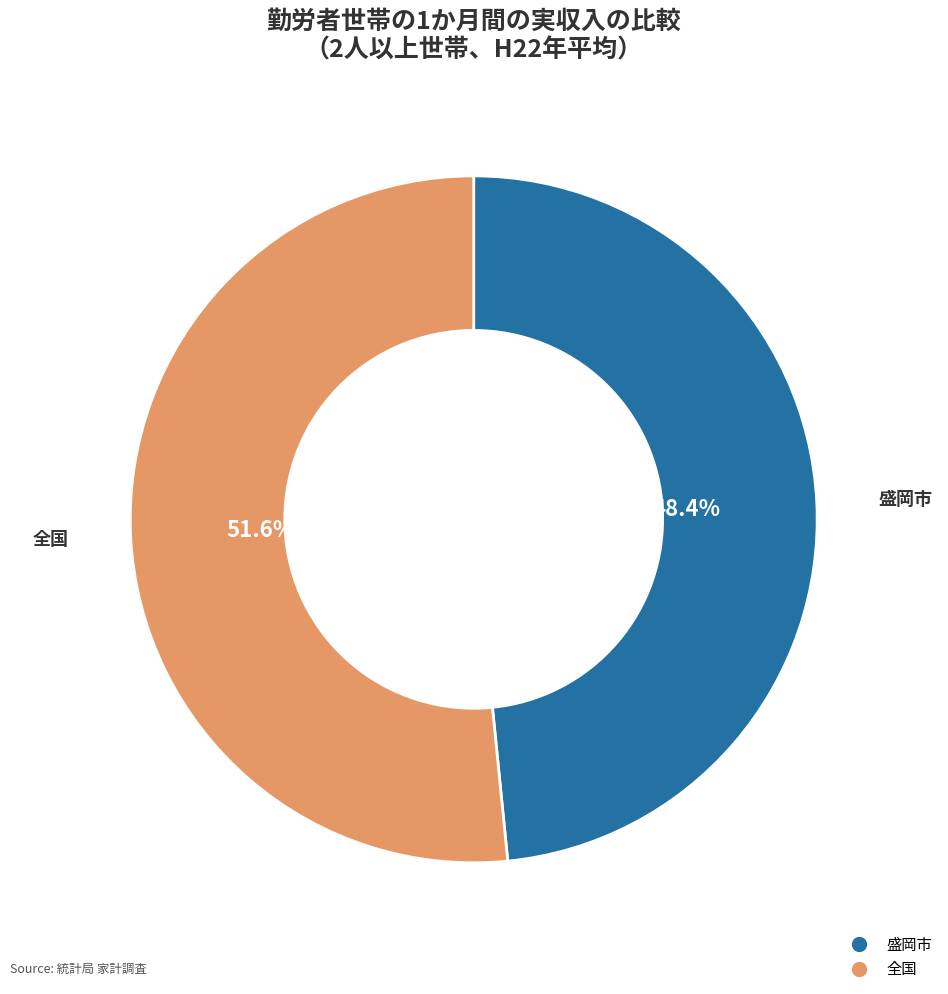

To the nearest percent, what is the difference between the largest and smallest slice percentages?

3%